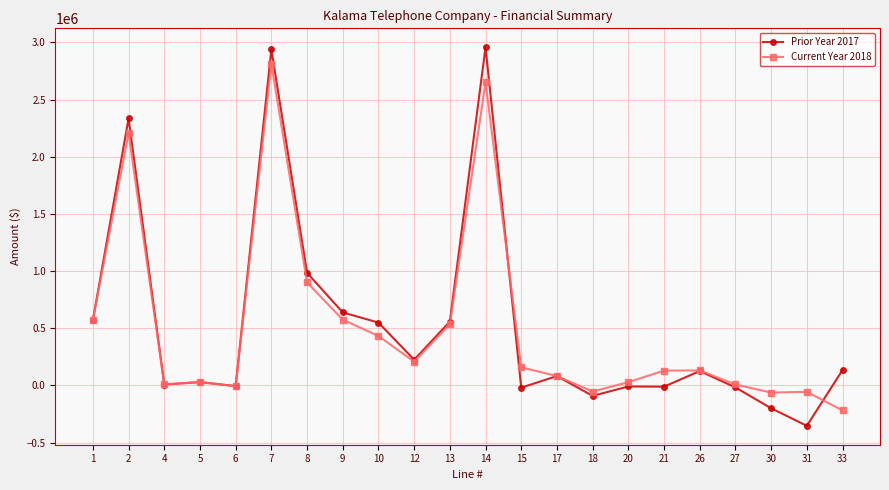

At which label is Prior Year 2017 closest to 1302649?

8